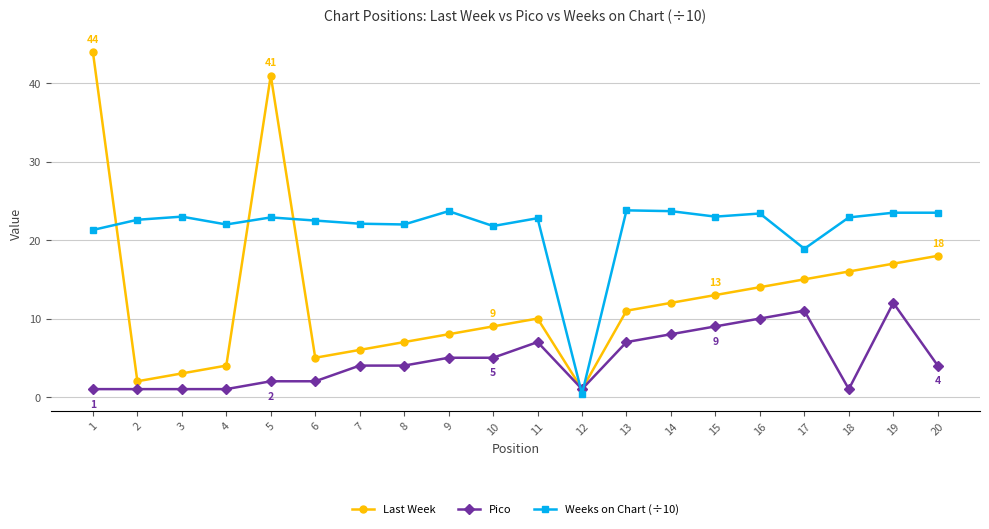

Is it true that Last Week equals 44.0 at 1?

True